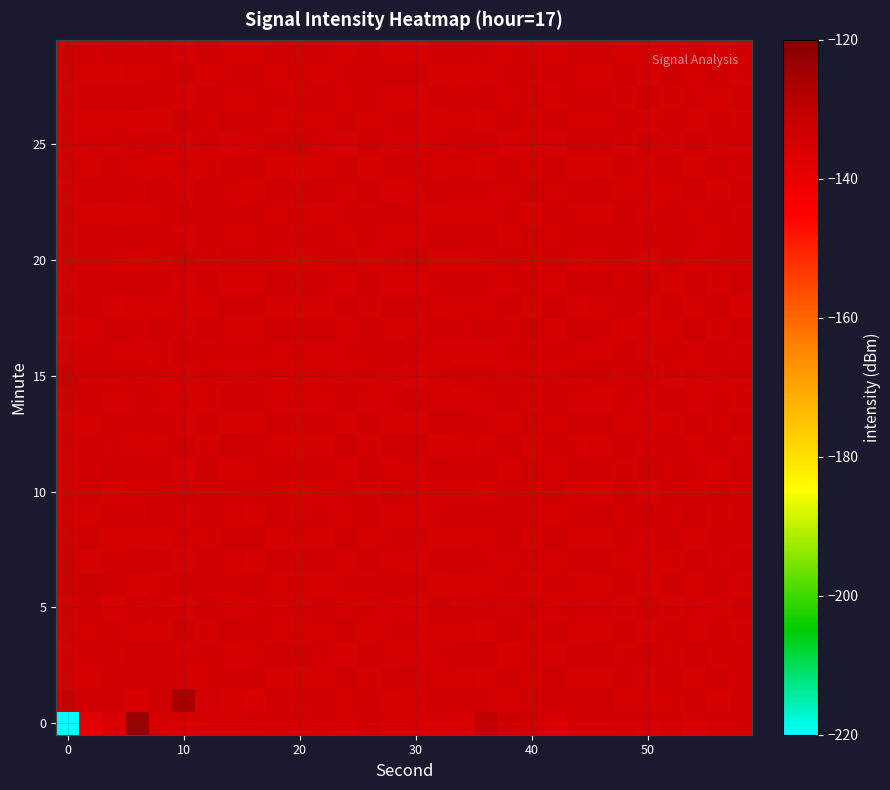

How many distinct data groups are displayed?

30